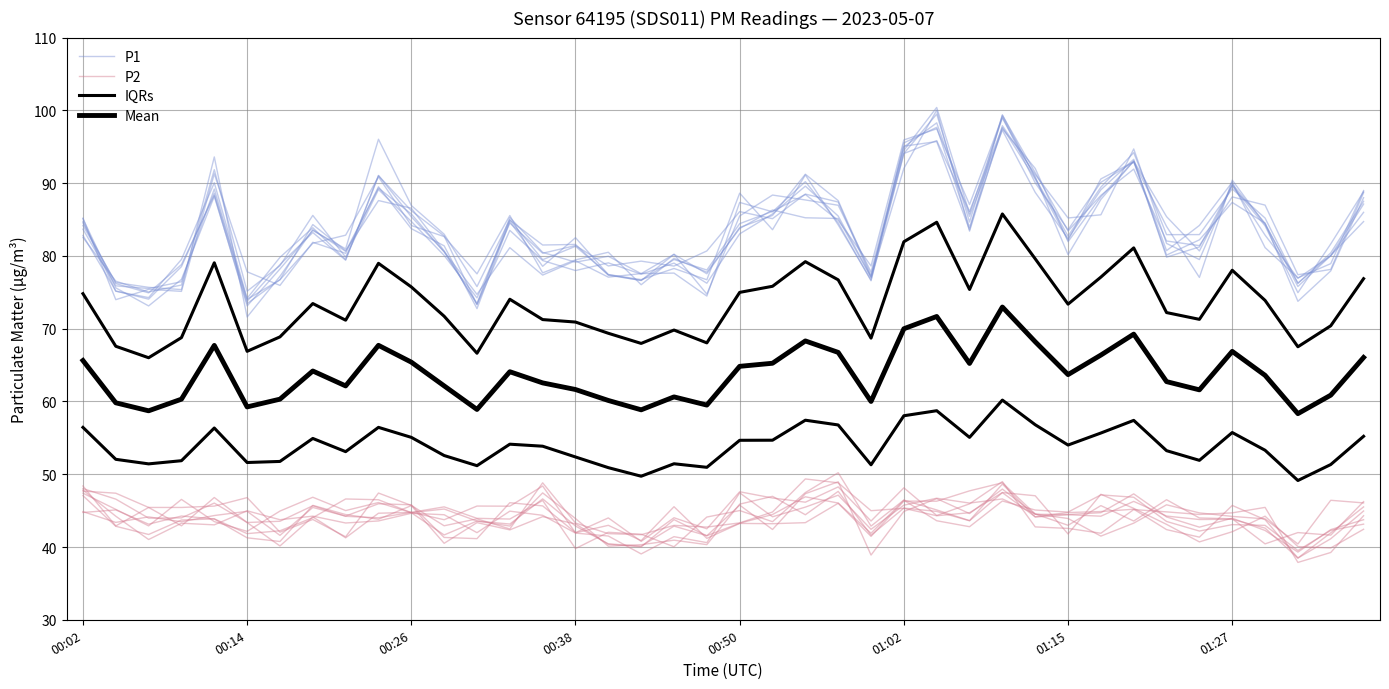

What position from the right is 16?

24